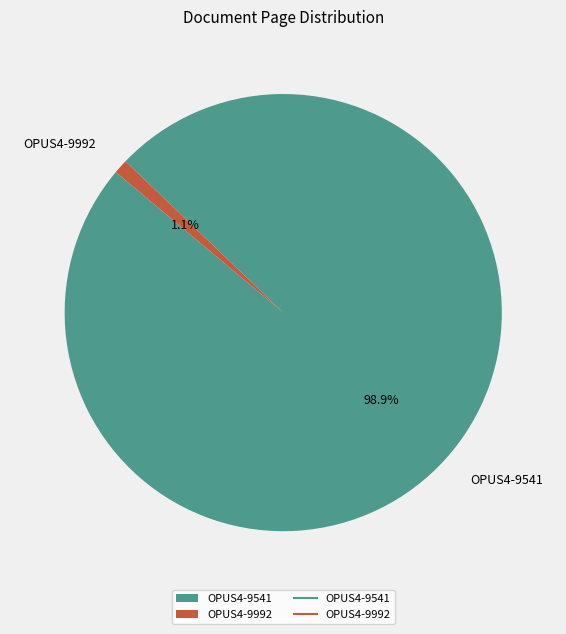

True or false: OPUS4-9541 accounts for 89% of the total.

False